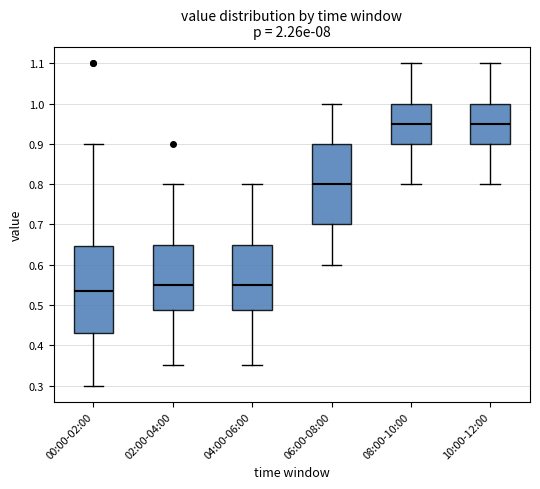

Comparing the boxes themselves (not the whiskers), which one is the tallest?

00:00-02:00